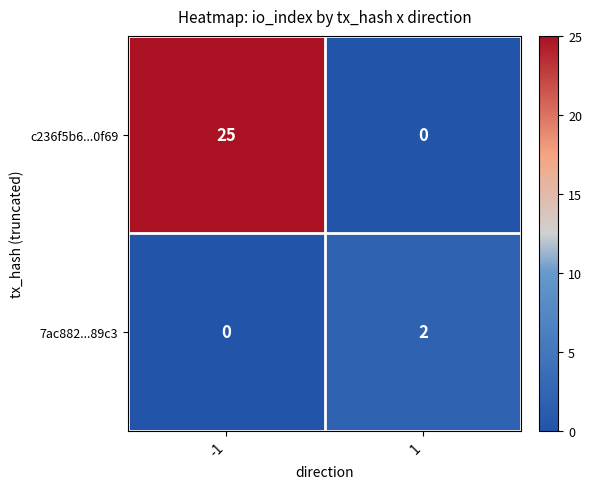

Reading right to left, transcribe all the data shown in this chart.

c236f5b6...0f69: 1=0	-1=25
7ac882...89c3: 1=2	-1=0